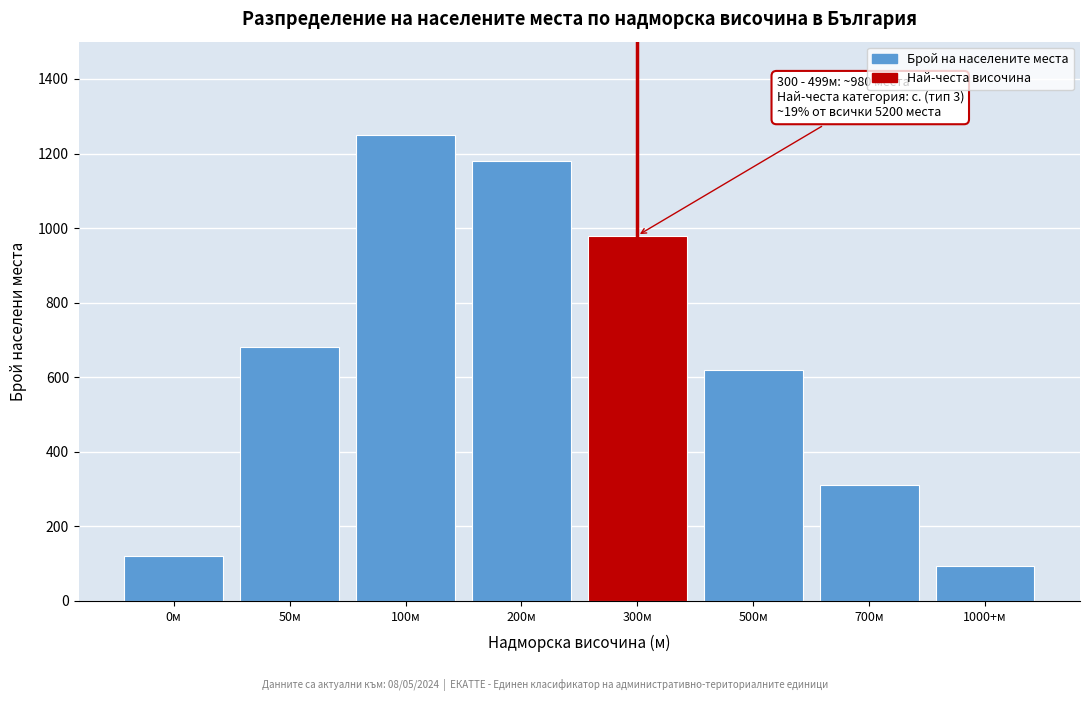

Reading left to right, list all the values displayed in this chart.

0м=120	50м=680	100м=1250	200м=1180	300м=980	500м=620	700м=310	1000+м=95